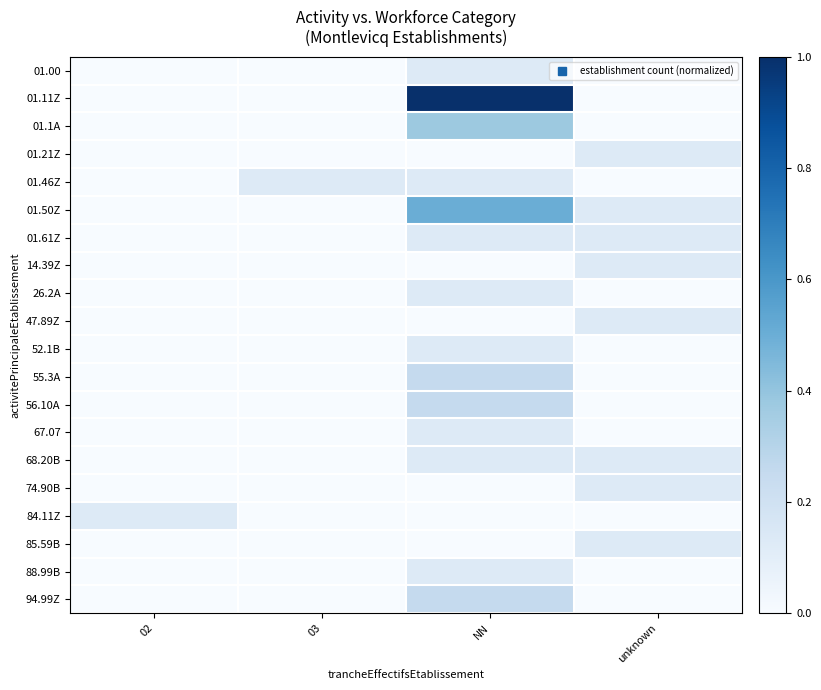

List the series in order of their peak value, lowest first.

01.00, 01.21Z, 01.46Z, 01.61Z, 14.39Z, 26.2A, 47.89Z, 52.1B, 67.07, 68.20B, 74.90B, 84.11Z, 85.59B, 88.99B, 55.3A, 56.10A, 94.99Z, 01.1A, 01.50Z, 01.11Z